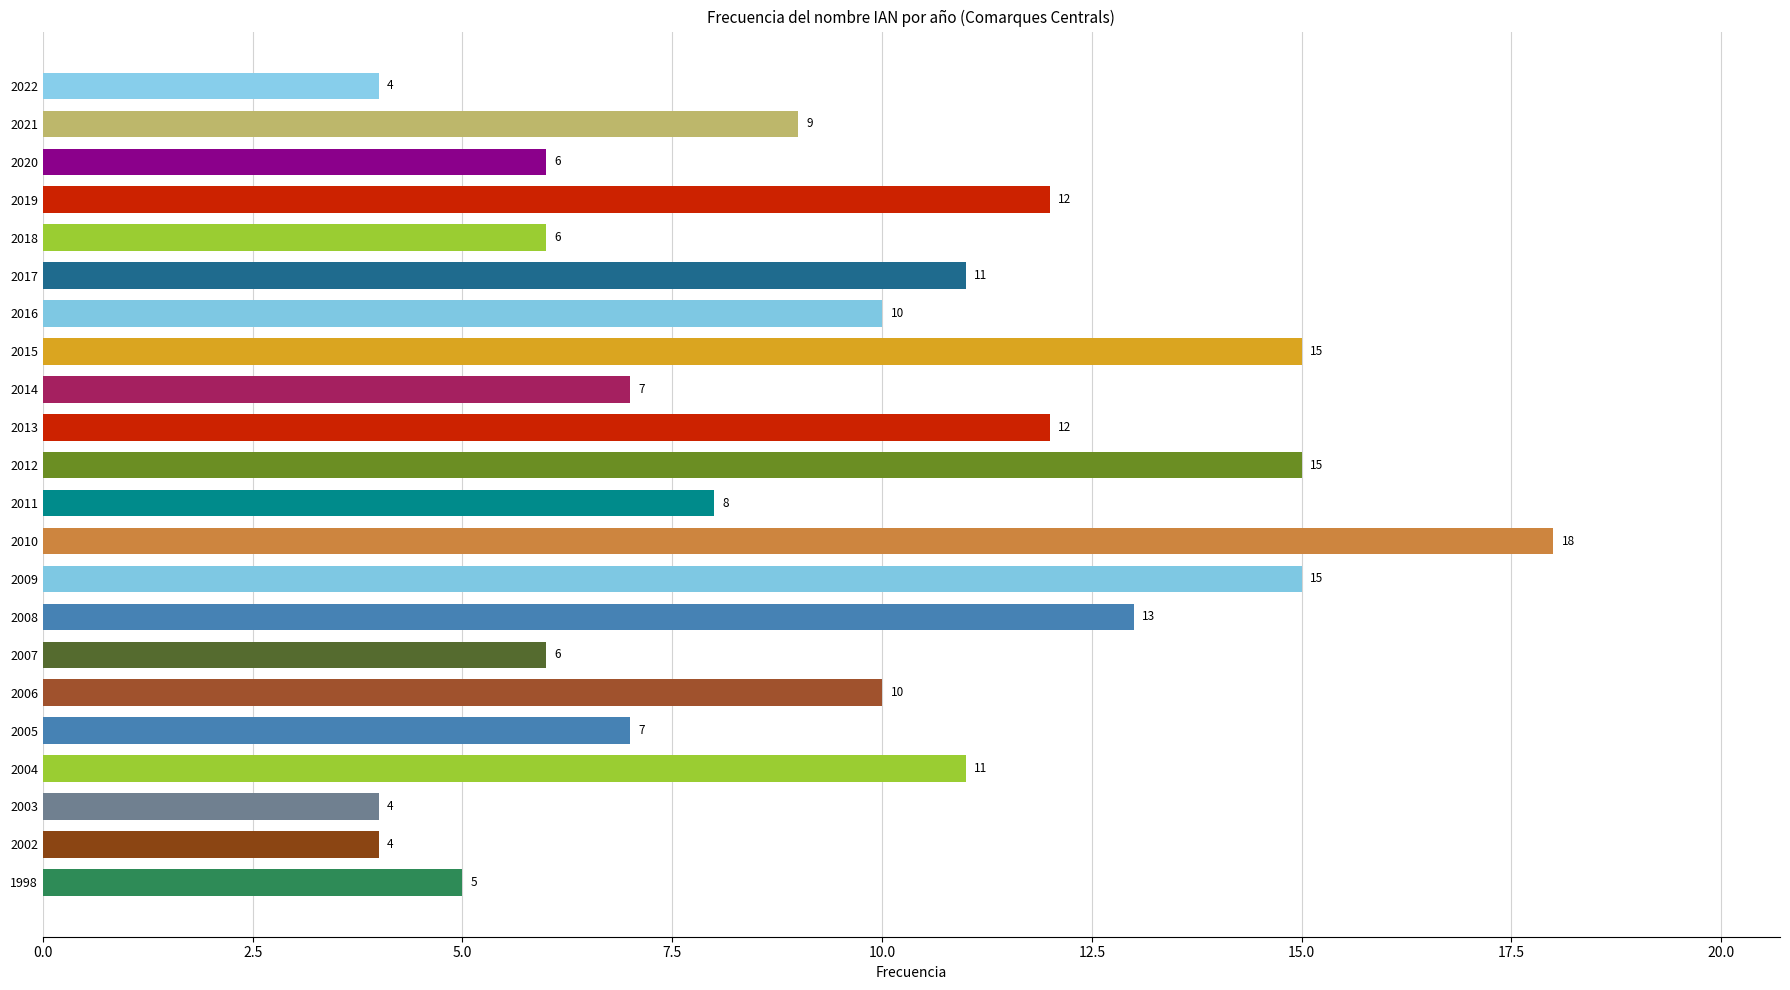

True or false: the data shows 10 at 2016.

True